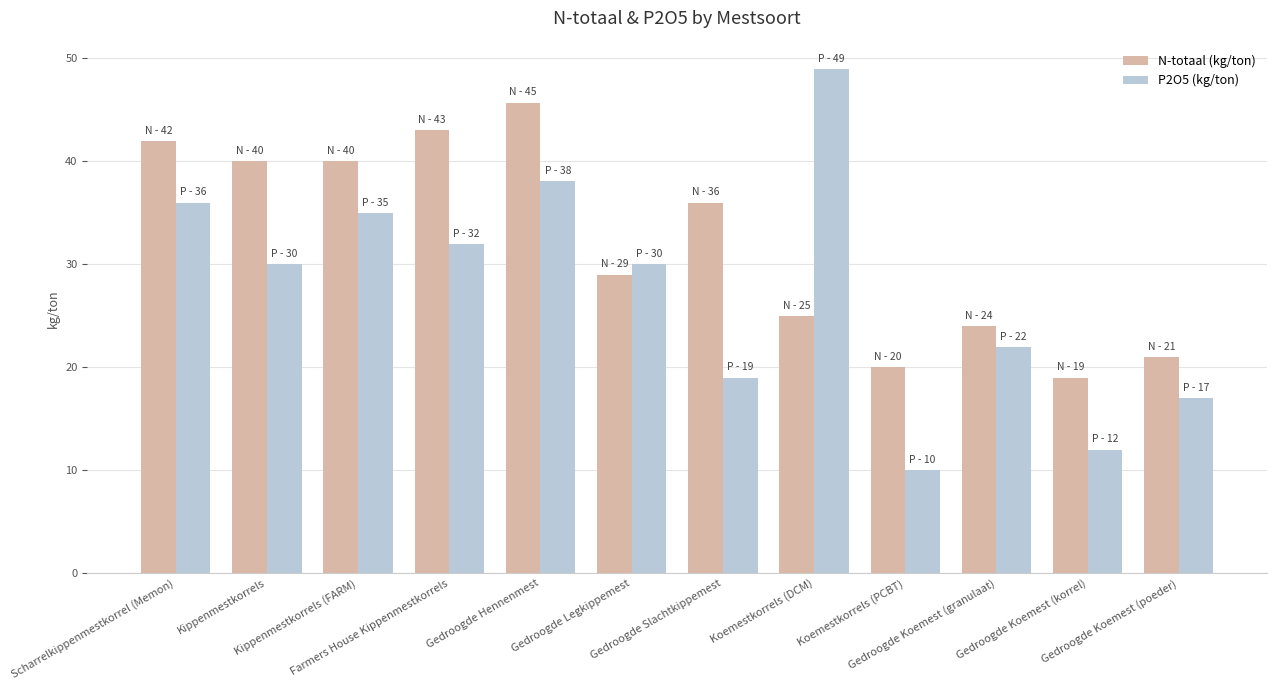

At which category is the sum across all series the highest?

Gedroogde Hennenmest